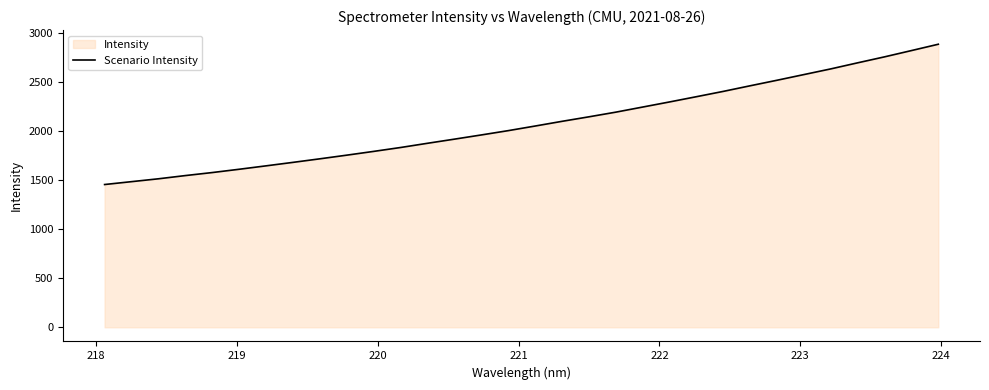

What is the greatest value displayed?

2887.8